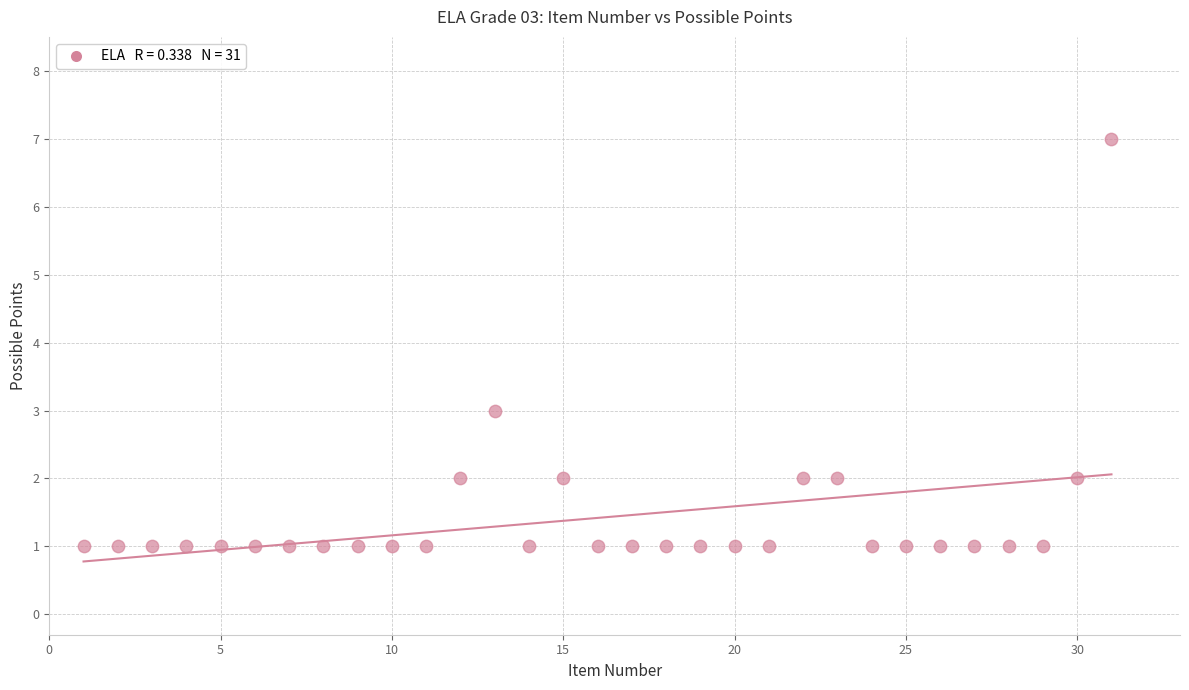

What is the range of X values (max minus min)?

30